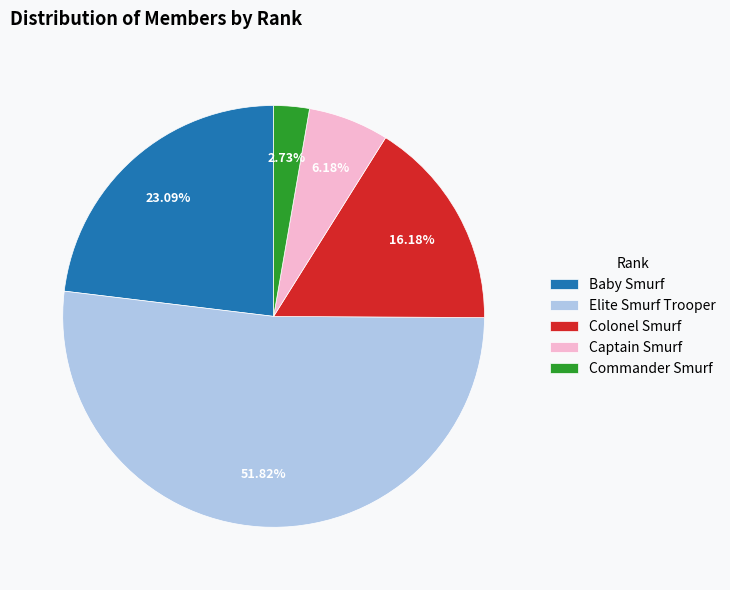

Rank the categories by value from lowest to highest.

Commander Smurf, Captain Smurf, Colonel Smurf, Baby Smurf, Elite Smurf Trooper